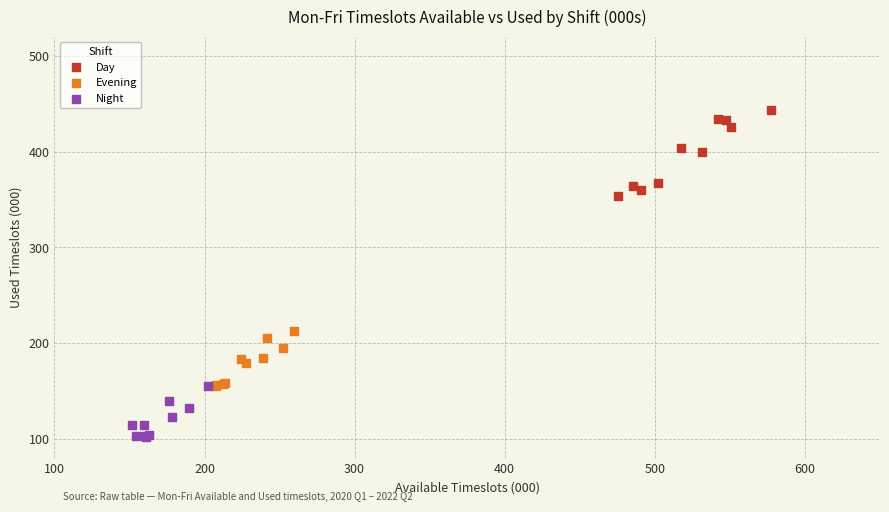

Which series contains the lowest Y value?

Night